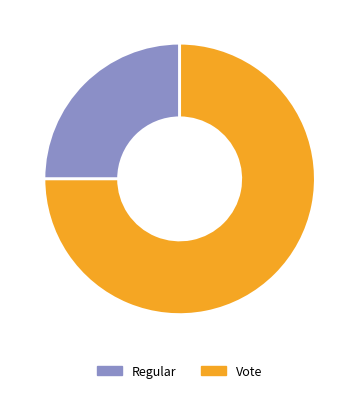

How many slices are in this pie chart?

2